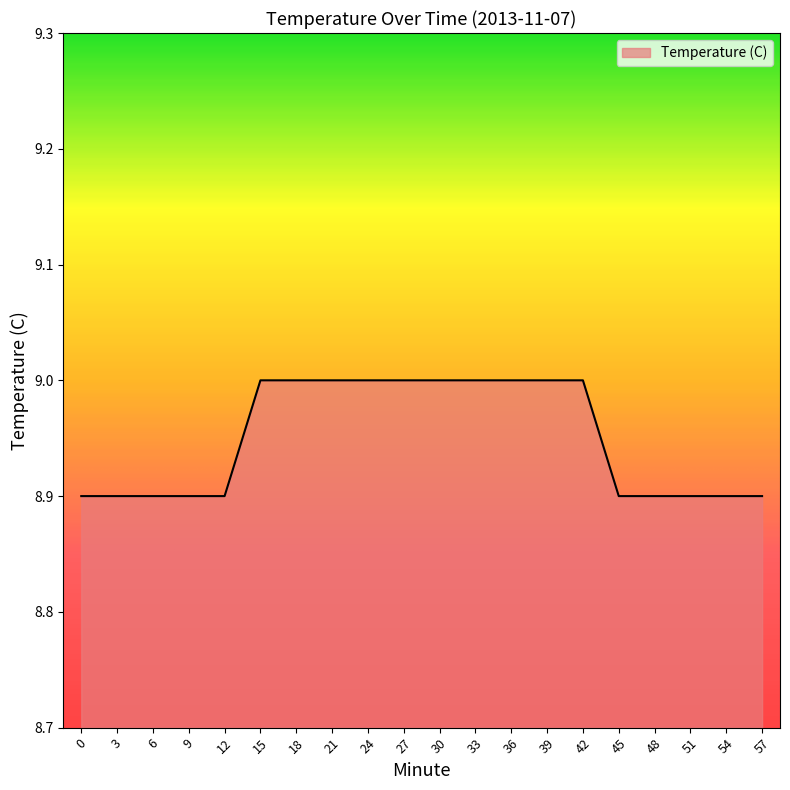

What is the change in value from 6 to 21?

+0.1